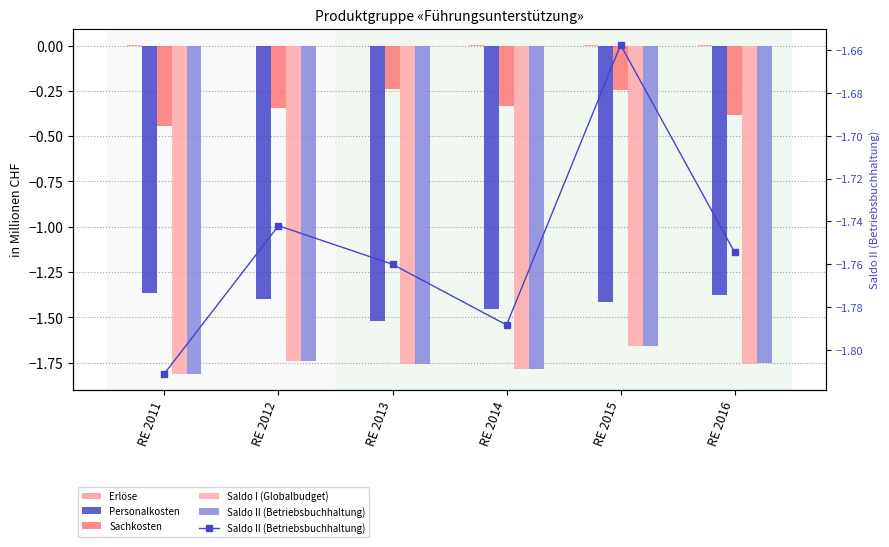

Between RE 2014 and RE 2015, which series saw the biggest shift?

Saldo II (Betriebsbuchhaltung)